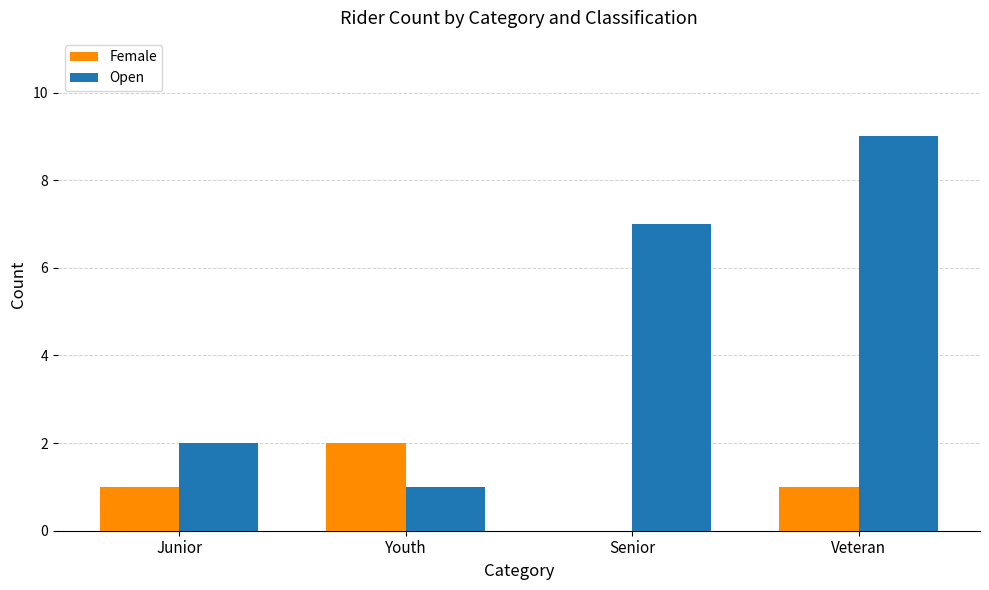

Reading left to right, extract all data points from this chart.

Female: Junior=1	Youth=2	Senior=0	Veteran=1
Open: Junior=2	Youth=1	Senior=7	Veteran=9